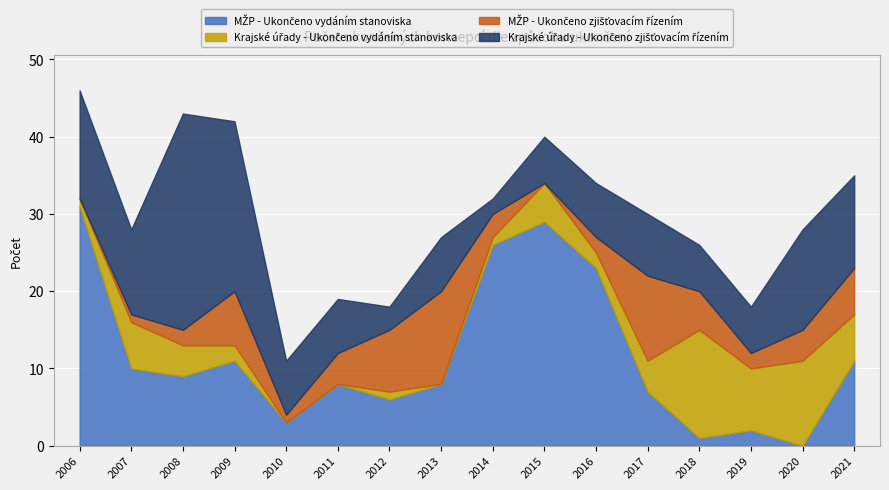

Which series has the widest spread of values?

MŽP - Ukončeno vydáním stanoviska